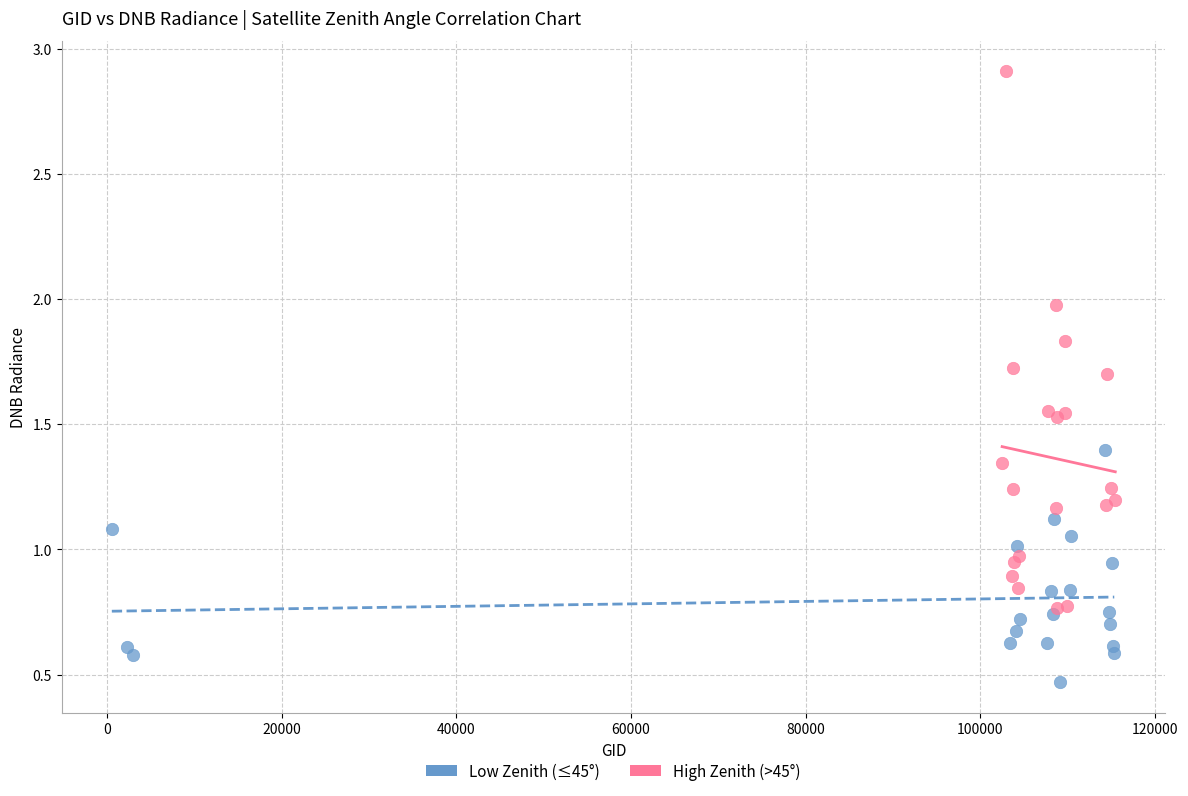

Which series reaches the minimum Y coordinate?

Low Zenith (≤45°)